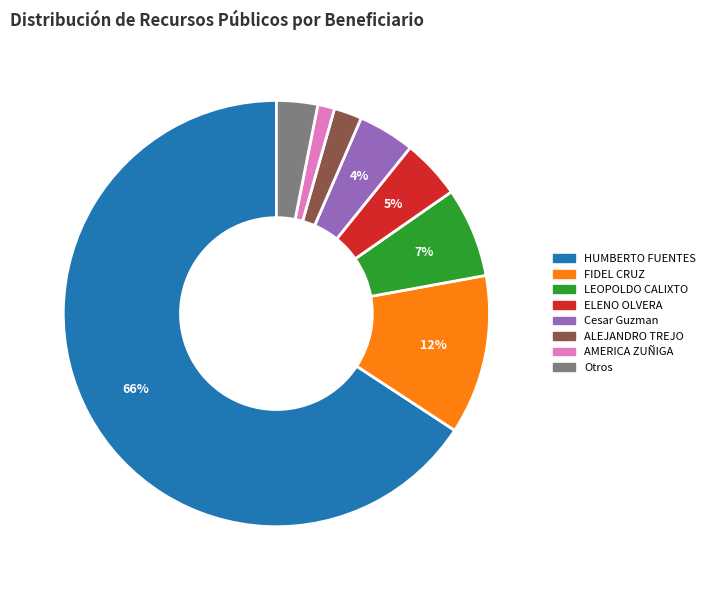

Is there any slice that represents more than half of the pie?

Yes